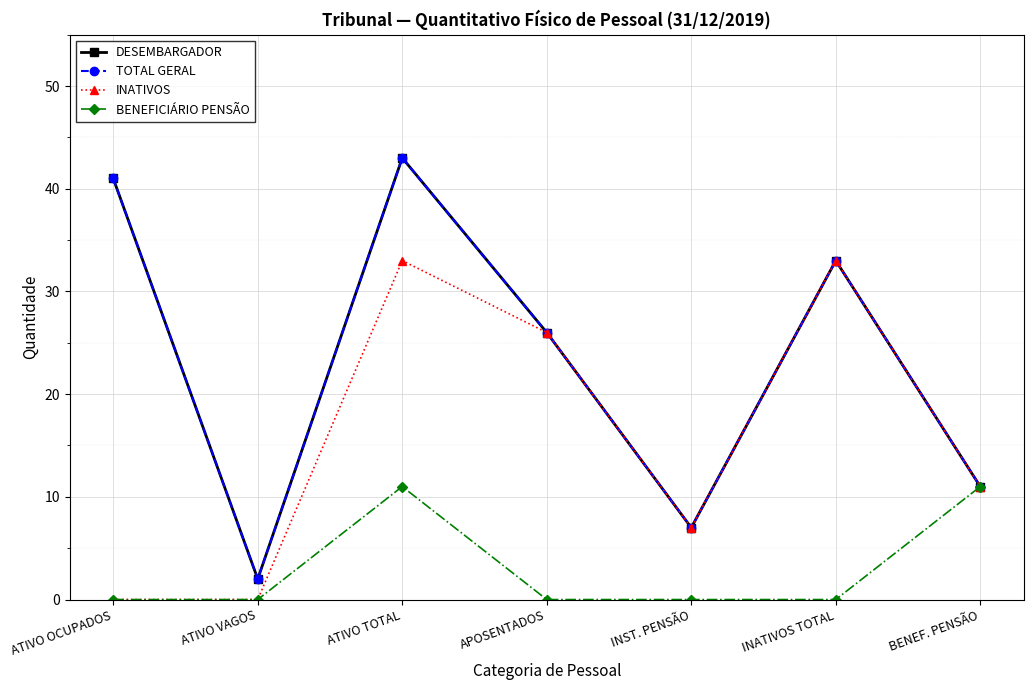

Reading left to right, transcribe all the data shown in this chart.

DESEMBARGADOR: 41	2	43	26	7	33	11
TOTAL GERAL: 41	2	43	26	7	33	11
INATIVOS: 0	0	33	26	7	33	11
BENEFICIÁRIO PENSÃO: 0	0	11	0	0	0	11